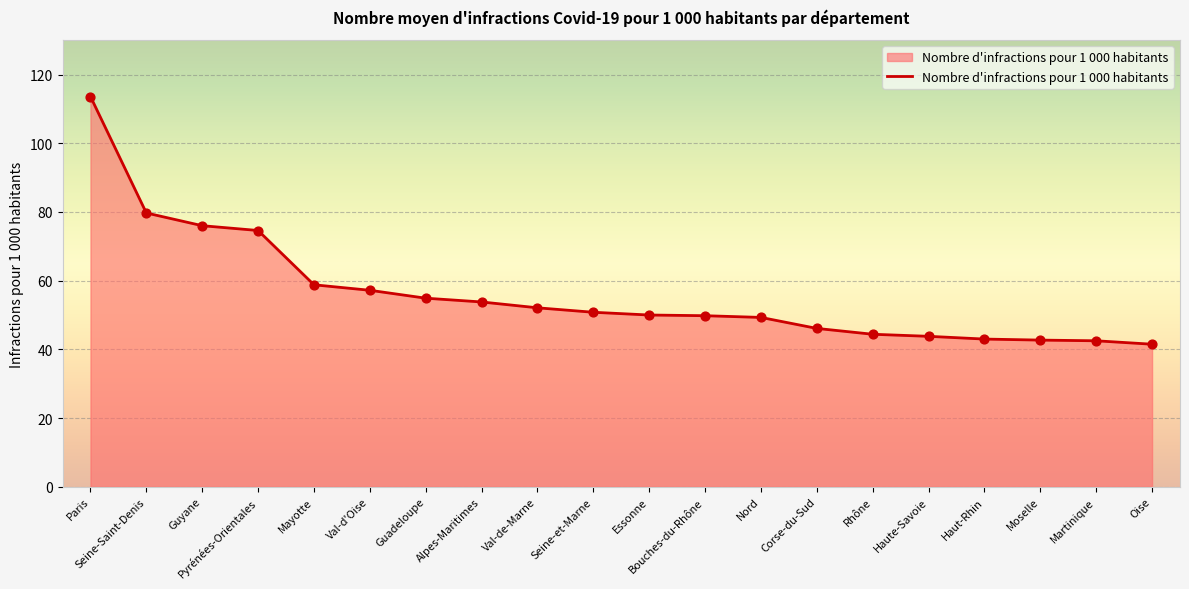

What is the change in value from Mayotte to Martinique?

-16.3